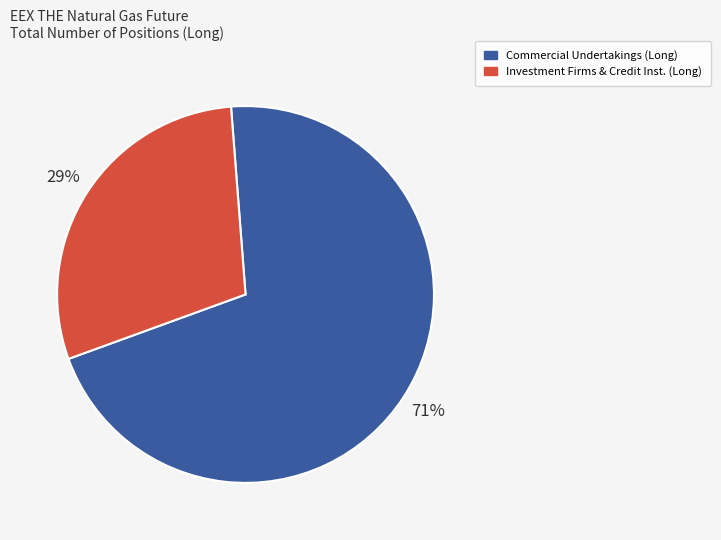

Does any single category account for the majority?

Yes